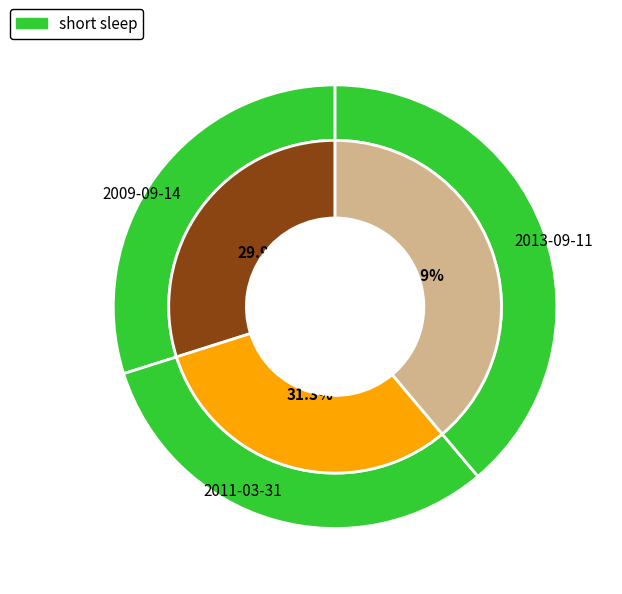

To the nearest percent, what portion does 2013-09-11 represent?

39%